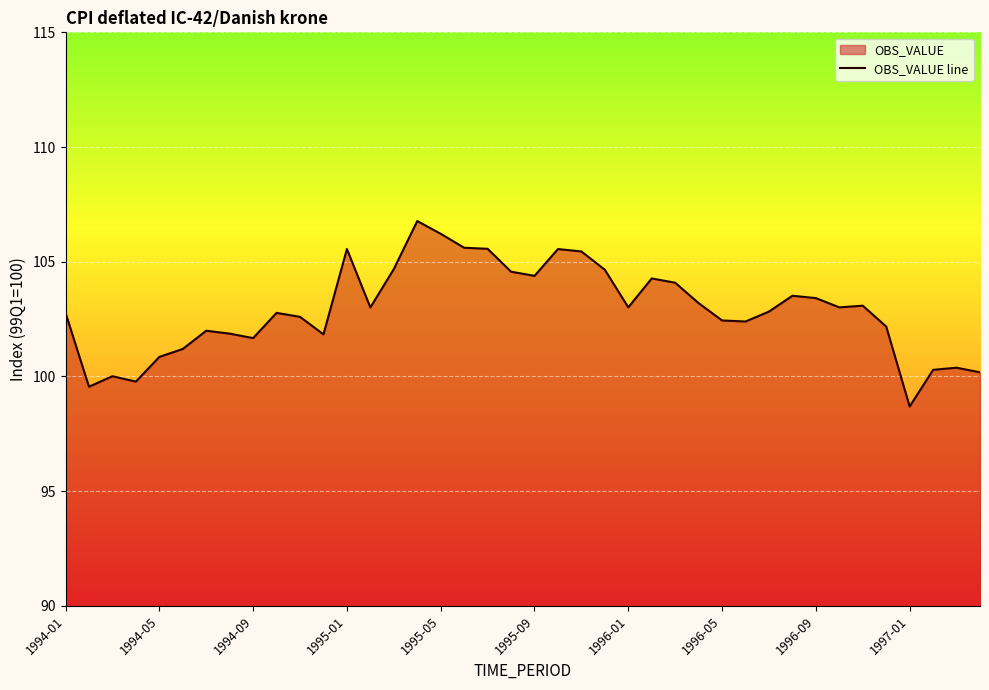

Which label corresponds to the smallest value in the chart?

1997-01